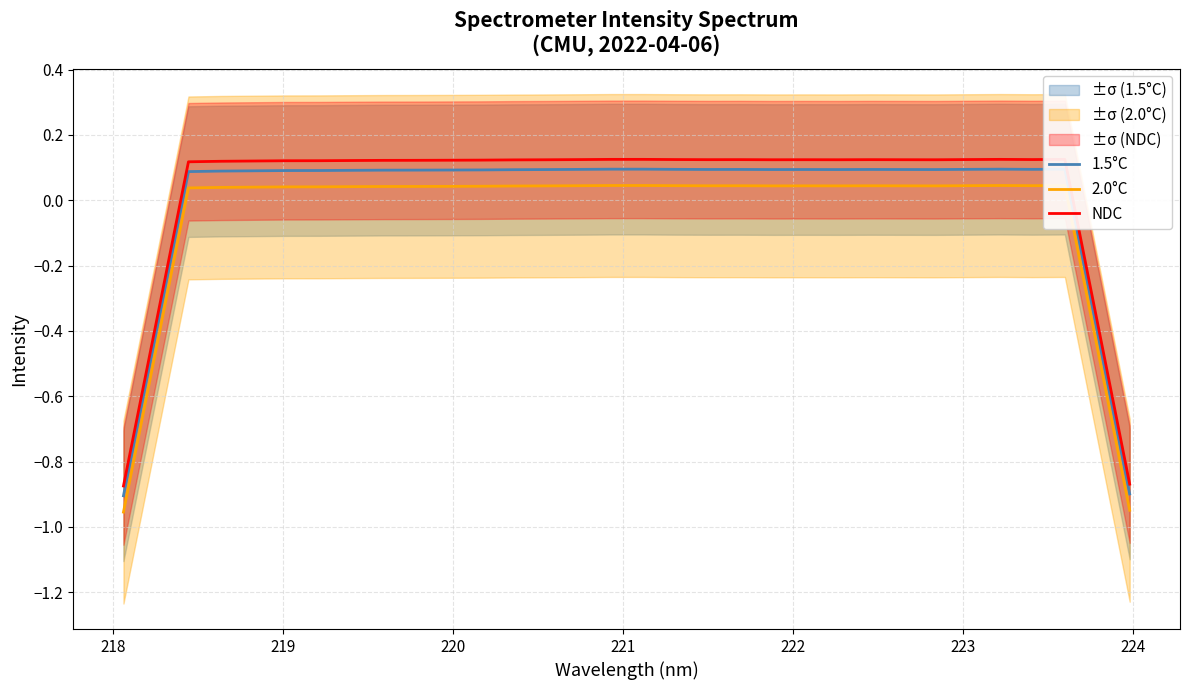

Rank the series by their maximum value, from highest to lowest.

NDC, 1.5°C, 2.0°C